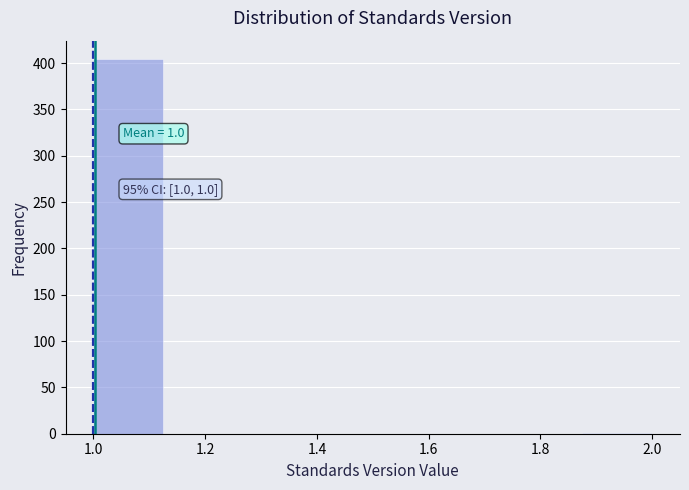

Which range on the x-axis has the tallest bar?

1.000 to 1.125